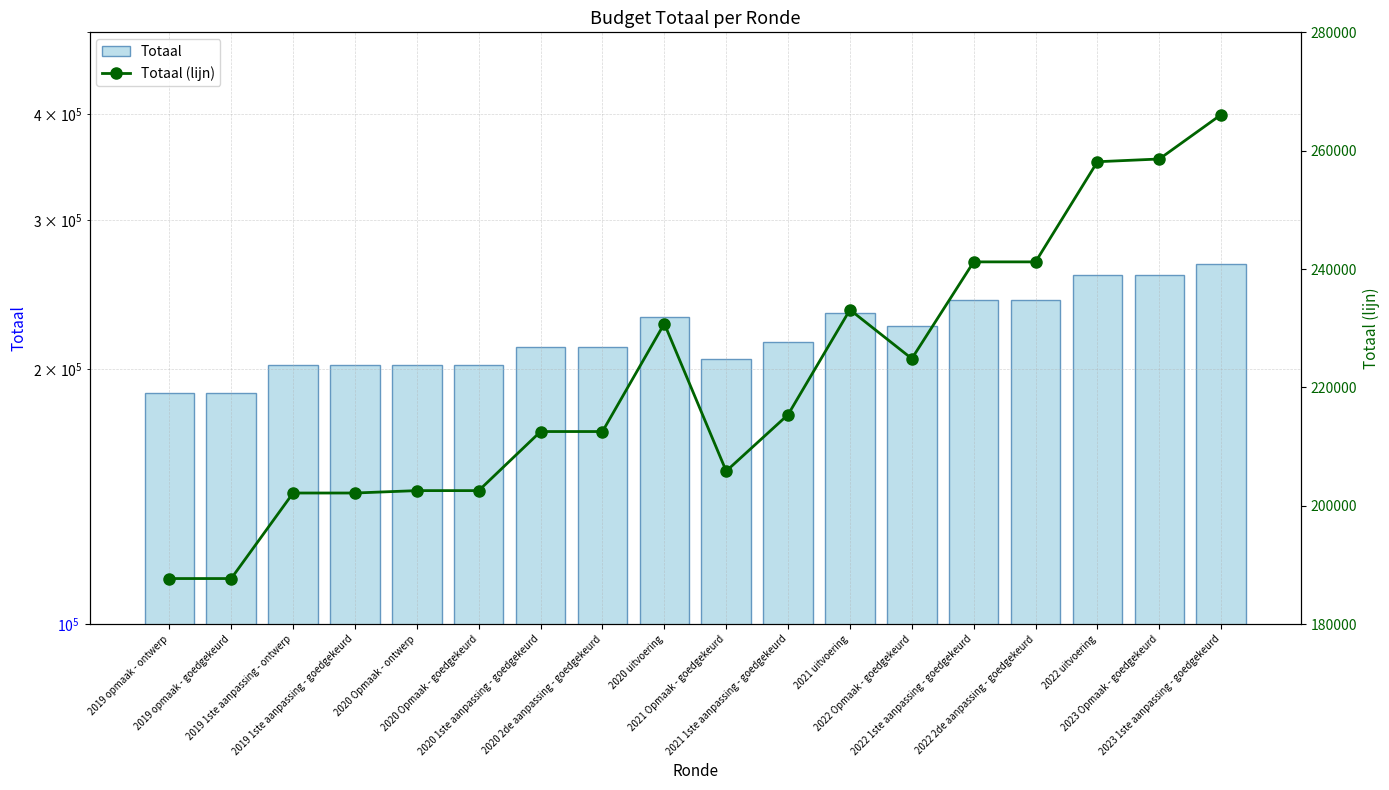

What is the difference between the Totaal (lijn) values at 2021 Opmaak - goedgekeurd and 2020 2de aanpassing - goedgekeurd?

6685